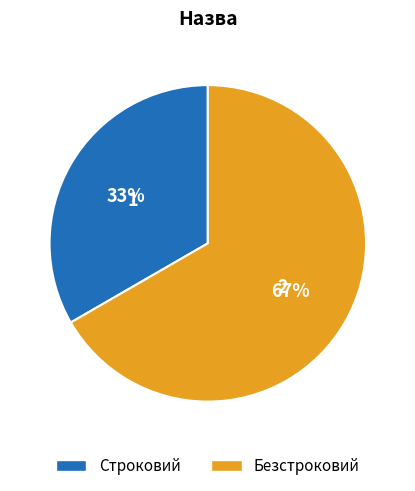

Which slice is the largest?

Безстроковий